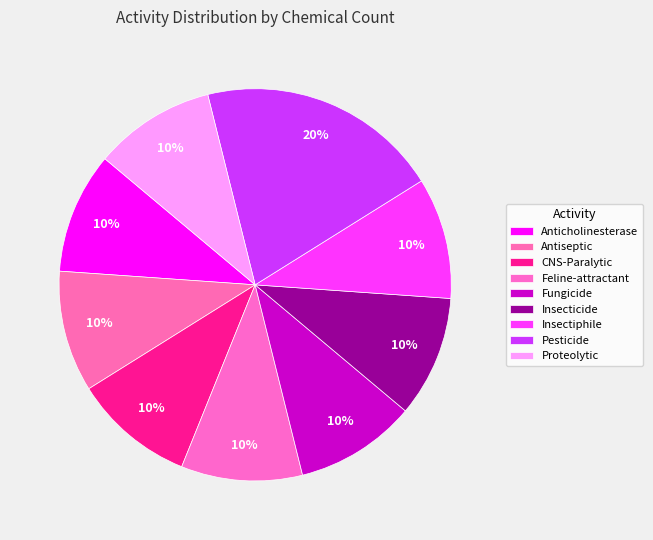

How many slices are in this pie chart?

9